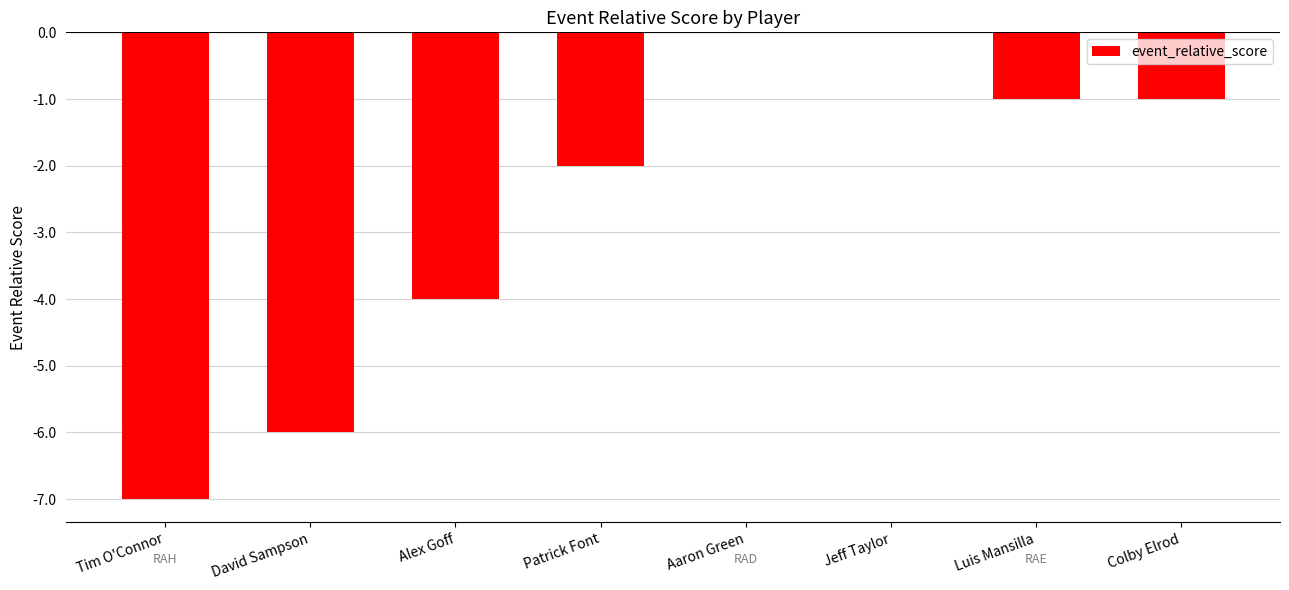

What is the sum of the values at Tim O'Connor and Jeff Taylor?

-7